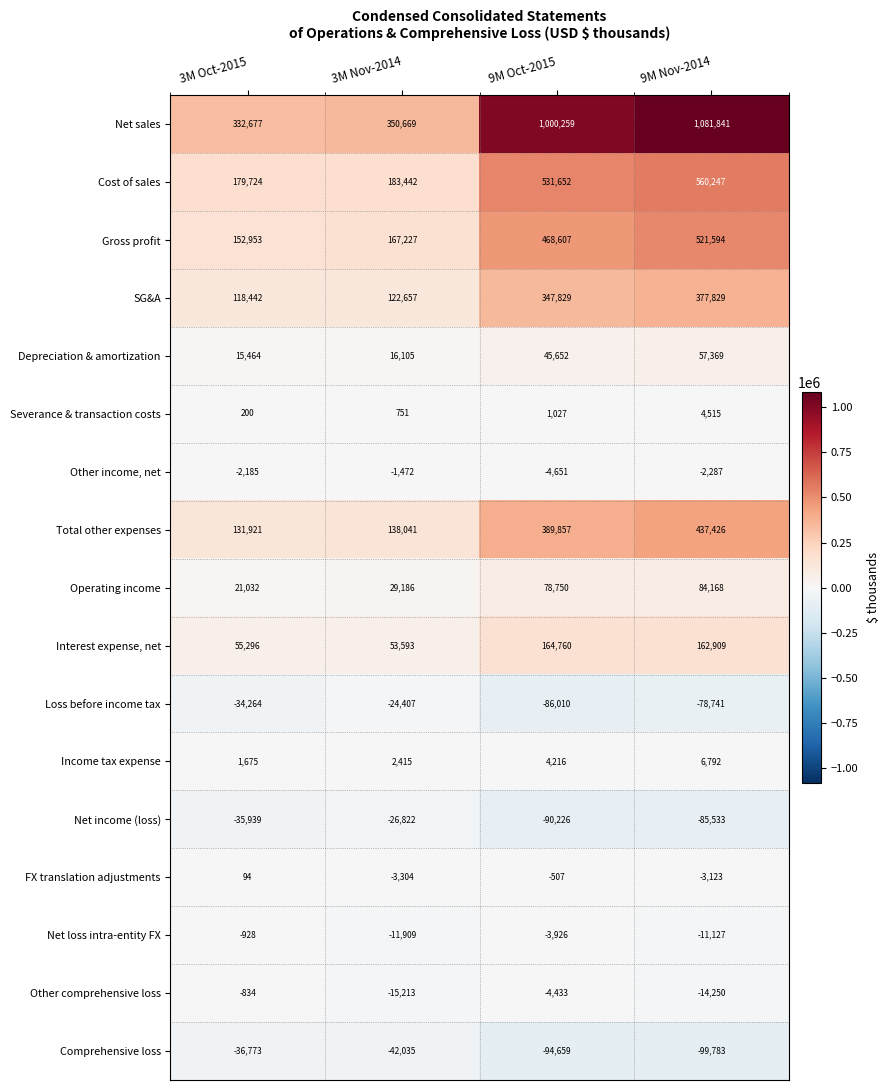

Between 3M Oct-2015 and 3M Nov-2014, which series saw the biggest shift?

Net sales